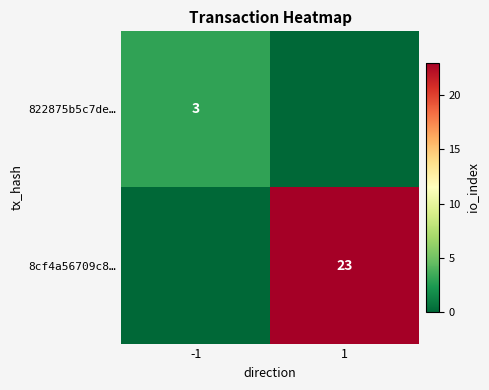

Is it true that 8cf4a56709c8… equals 31 at 1?

False